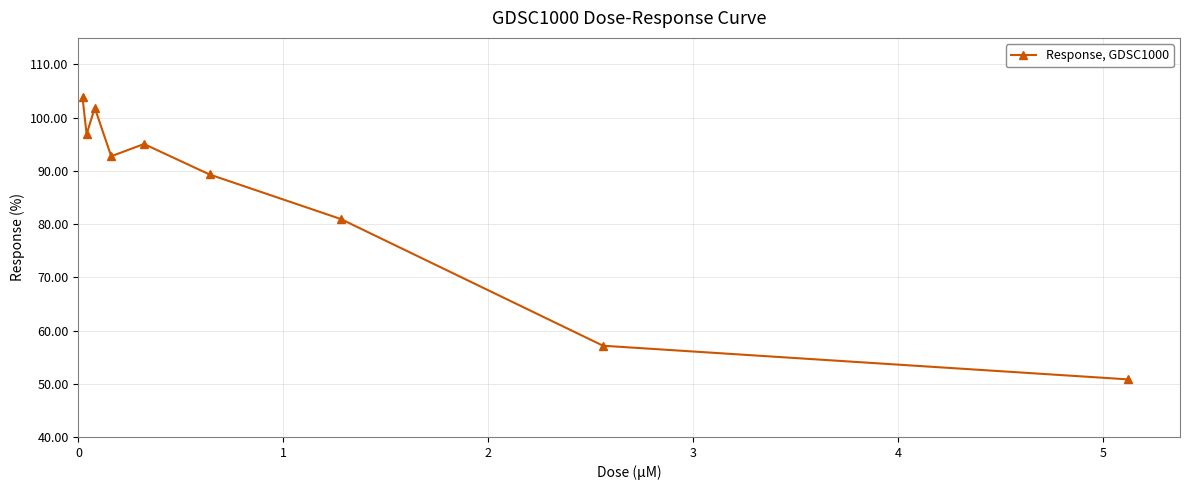

What is the average value?

85.4